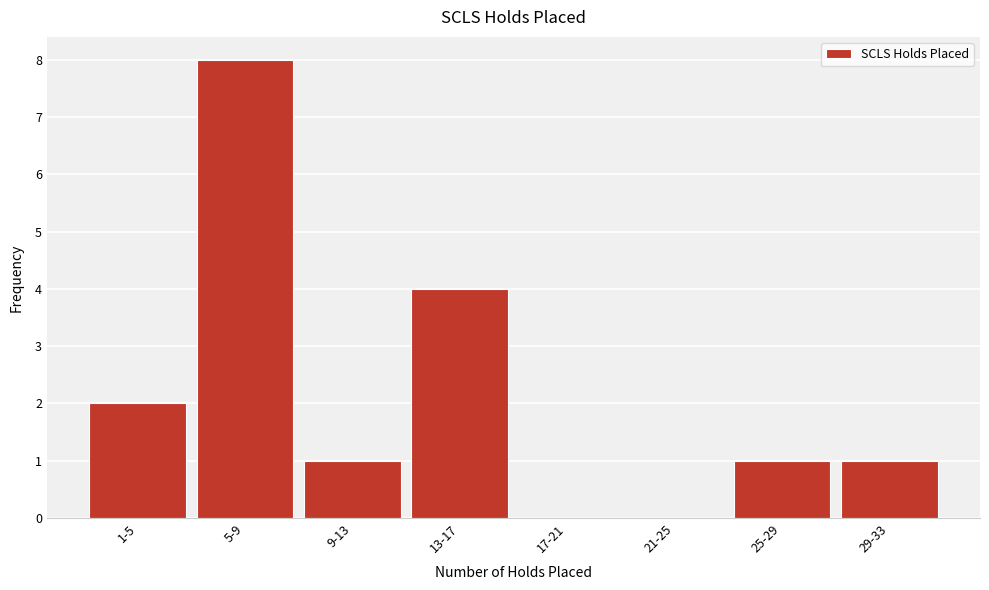

Reading left to right, list all the values displayed in this chart.

1-5=2	5-9=8	9-13=1	13-17=4	17-21=0	21-25=0	25-29=1	29-33=1